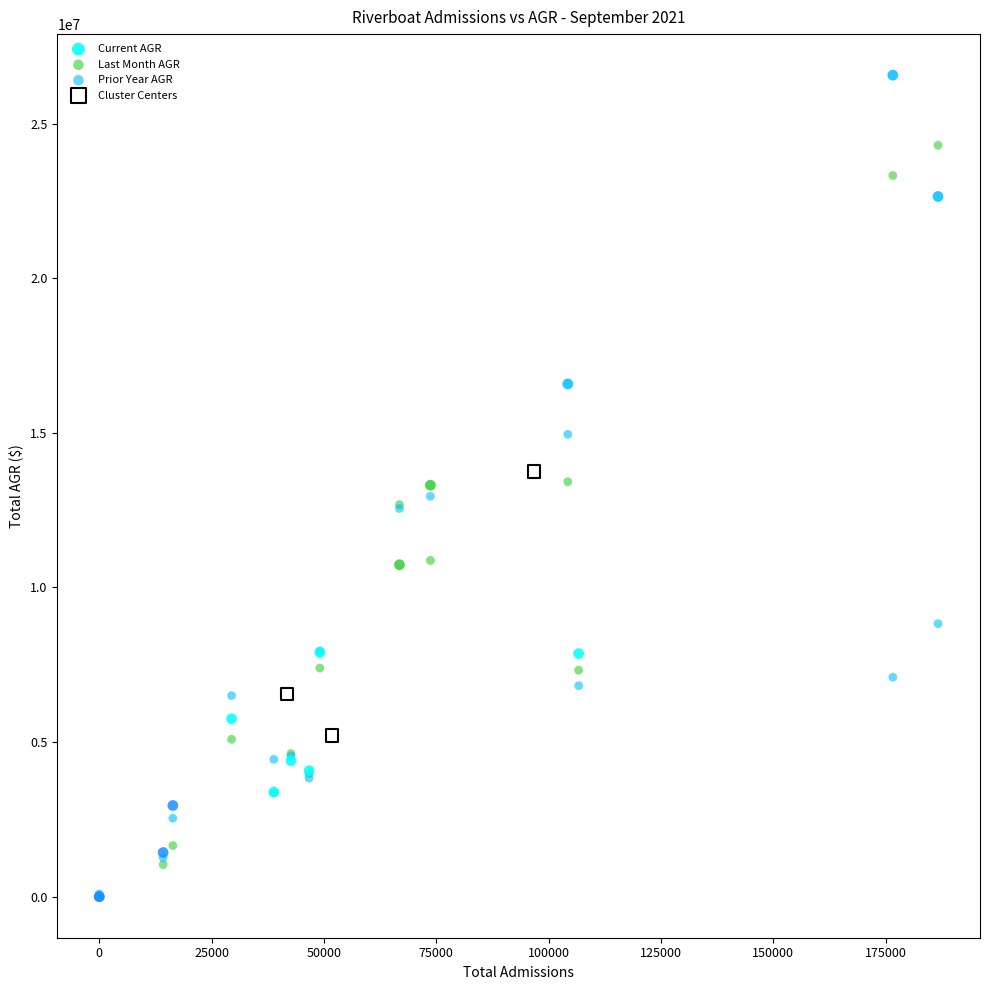

What are all the series names shown in the legend?

Current AGR, Last Month AGR, Prior Year AGR, Cluster Centers